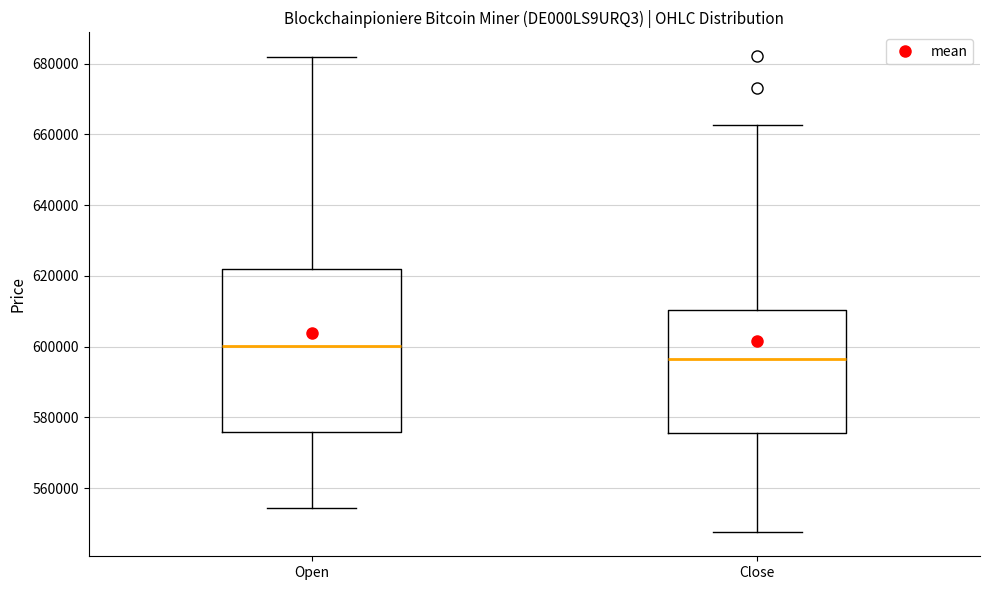

Where does the lower whisker of the box for Open end on the y-axis? The values are not printed on the chart, so give them approximately, as read against the axis.

554000